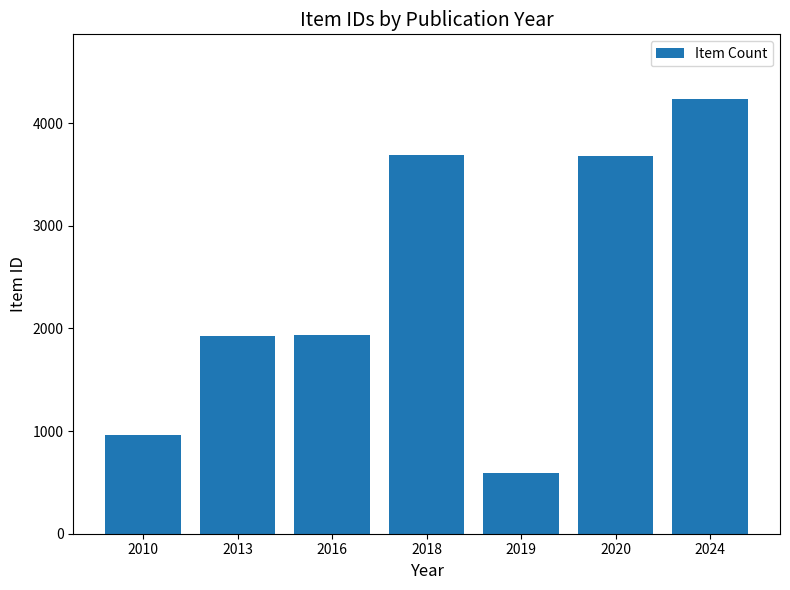

What is the change in value from 2016 to 2019?

-1353